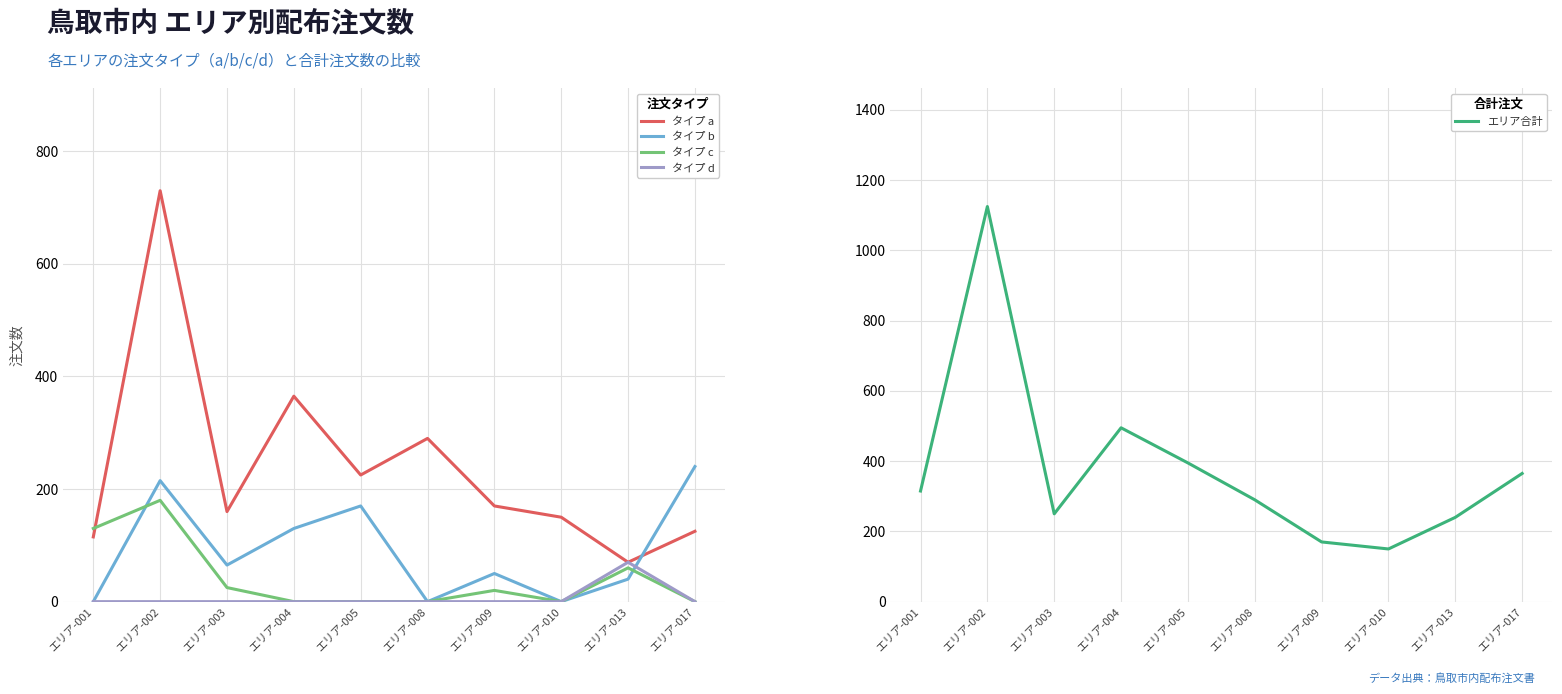

What is the difference between the highest and lowest values at エリア-004?

495